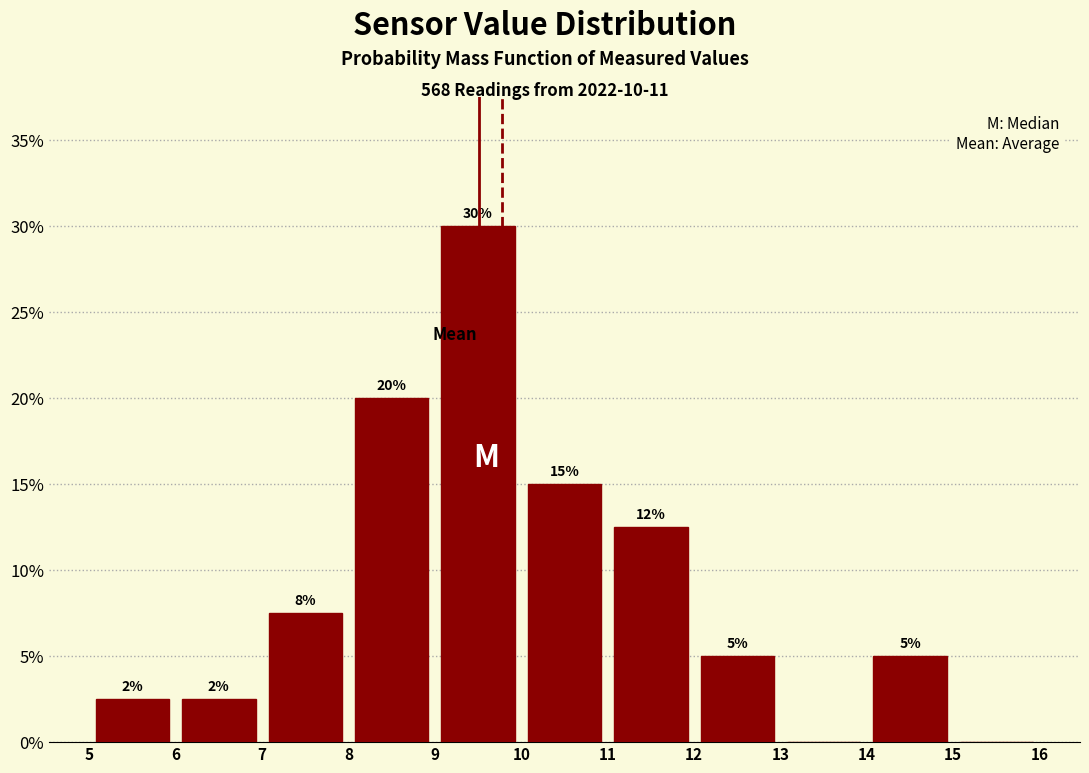

Which range on the x-axis has the tallest bar?

9 to 10